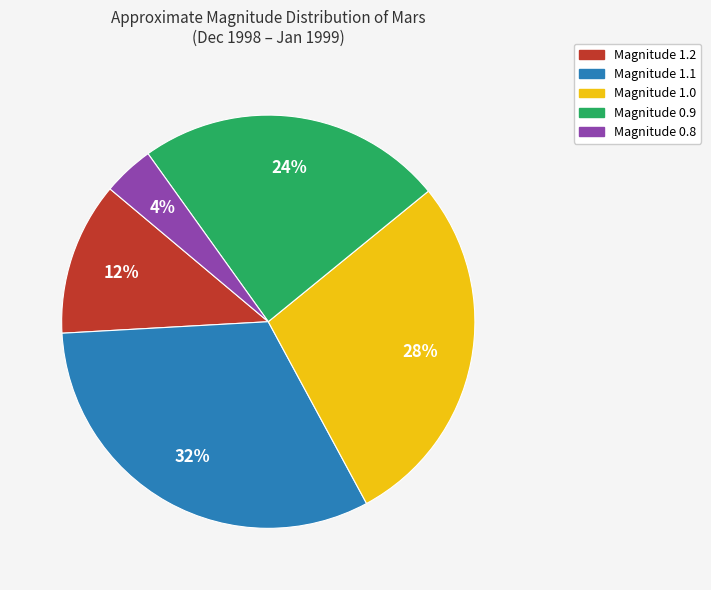

What is the ratio of the value at Magnitude 0.9 to the value at Magnitude 1.0?

0.9